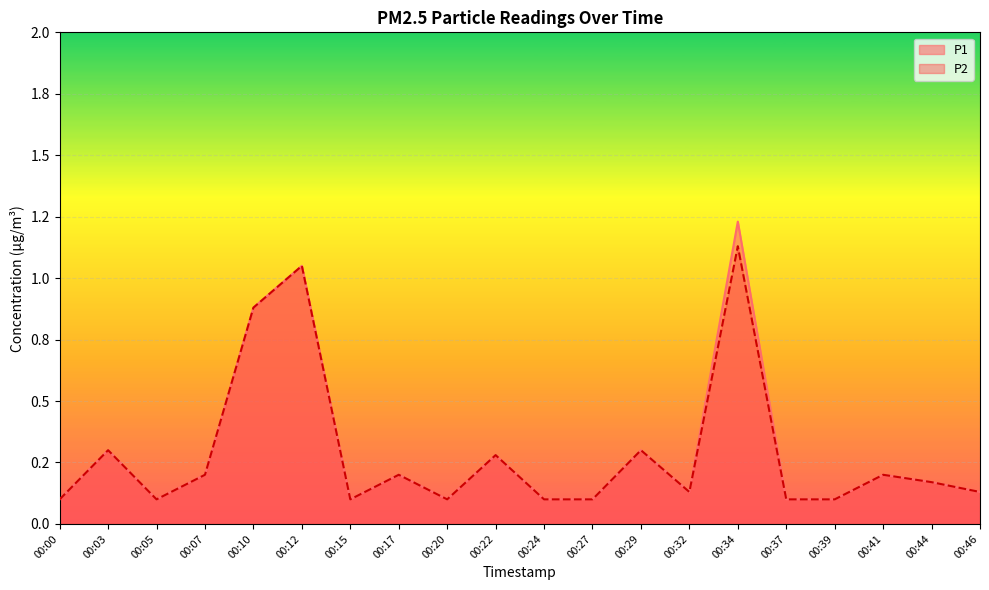

Which series has the largest range (max minus min)?

P1